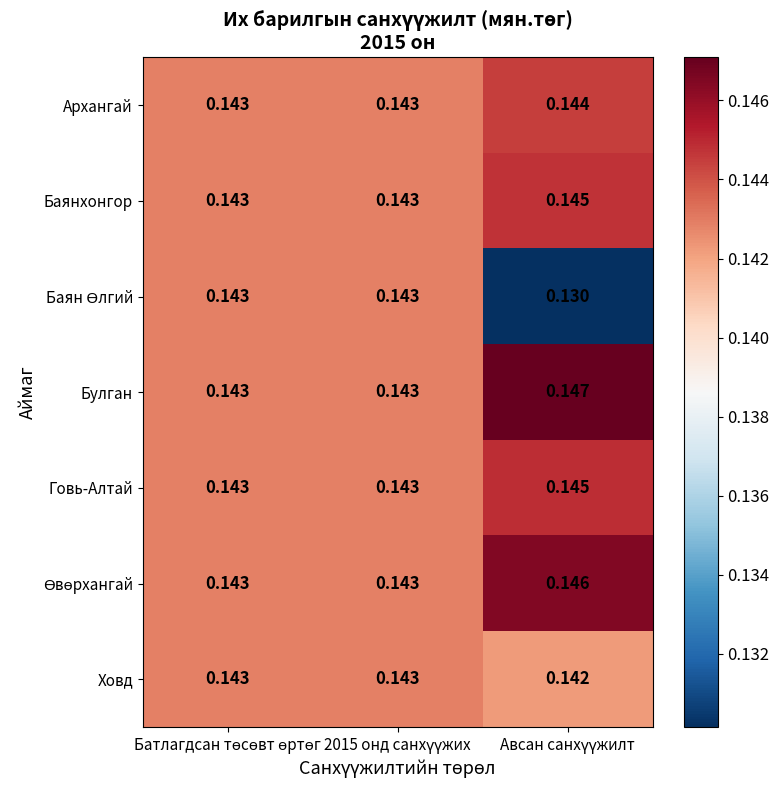

Which series has the largest total across all categories?

Булган